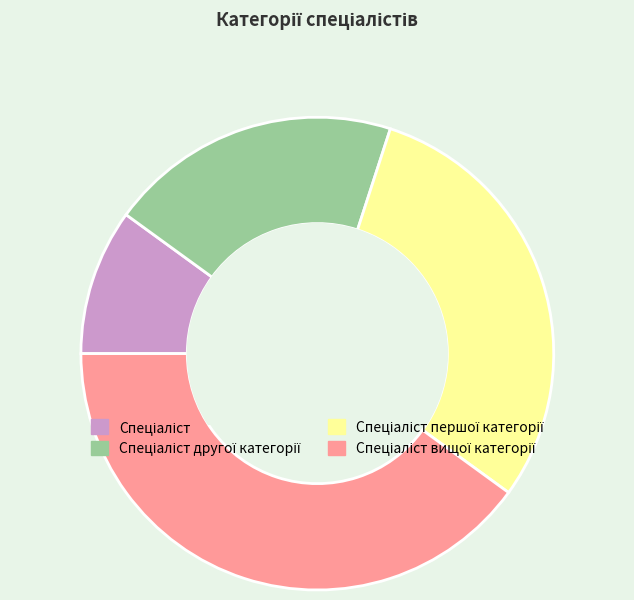

Does any single category account for the majority?

No